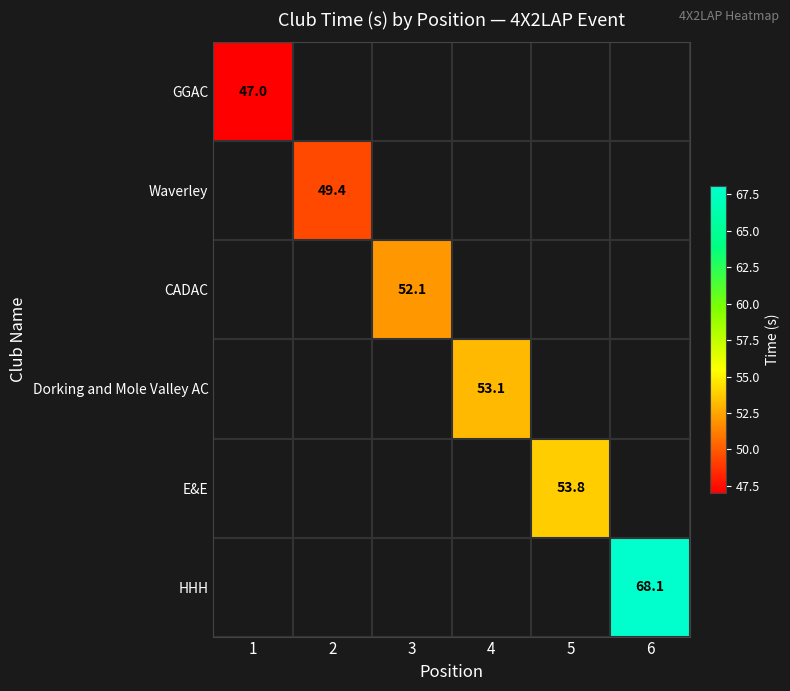

Is it true that GGAC equals 47.0 at 1?

True